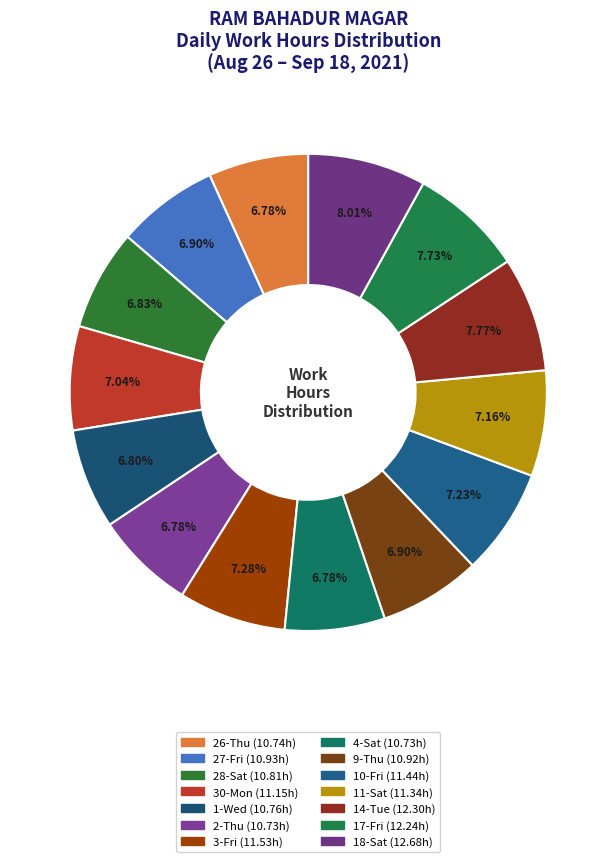

Which slice is the smallest?

2-Thu